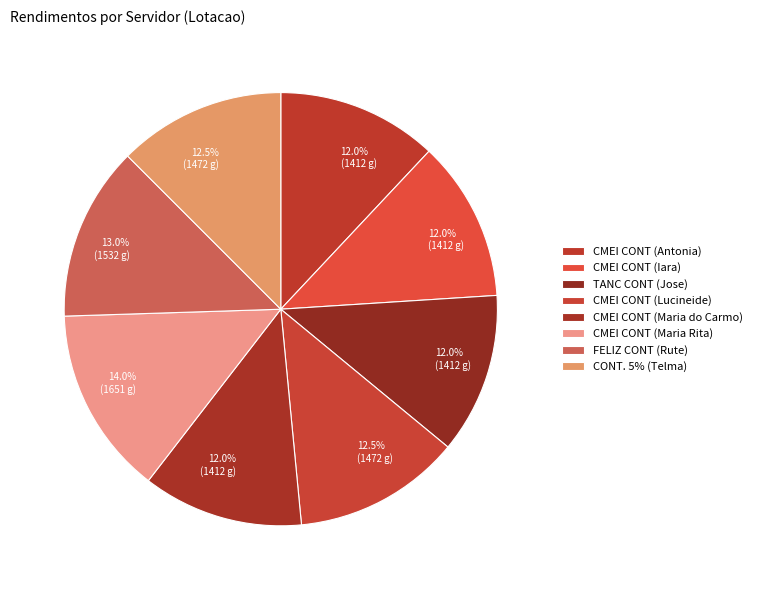

Rank the categories by value from lowest to highest.

CMEI CONT (Antonia), CMEI CONT (Iara), TANC CONT (Jose), CMEI CONT (Maria do Carmo), CMEI CONT (Lucineide), CONT. 5% (Telma), FELIZ CONT (Rute), CMEI CONT (Maria Rita)